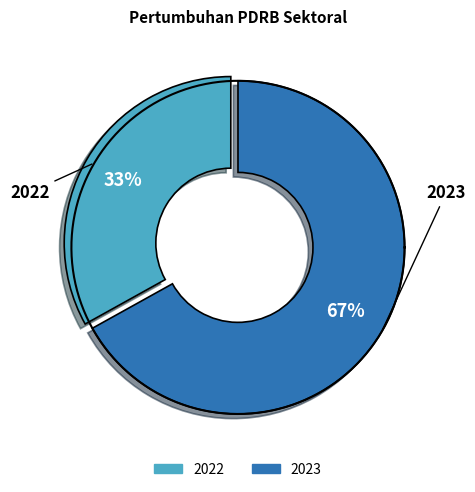

To the nearest percent, what is the combined percentage of 2023 and 2022?

100%